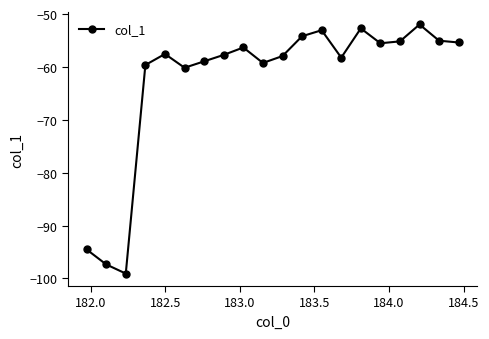

How many lines are shown in the chart?

1